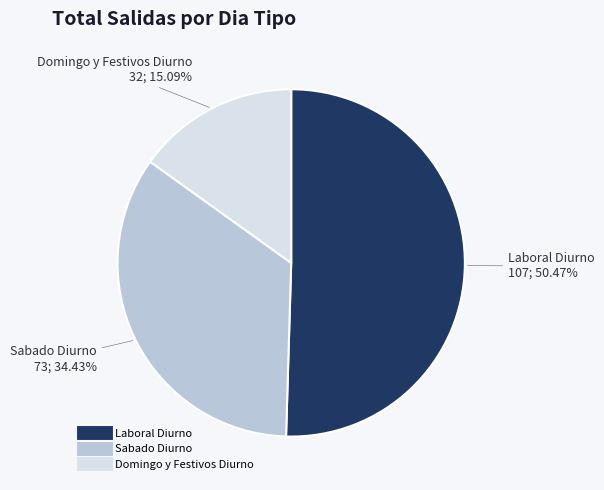

What is the majority slice?

Laboral Diurno